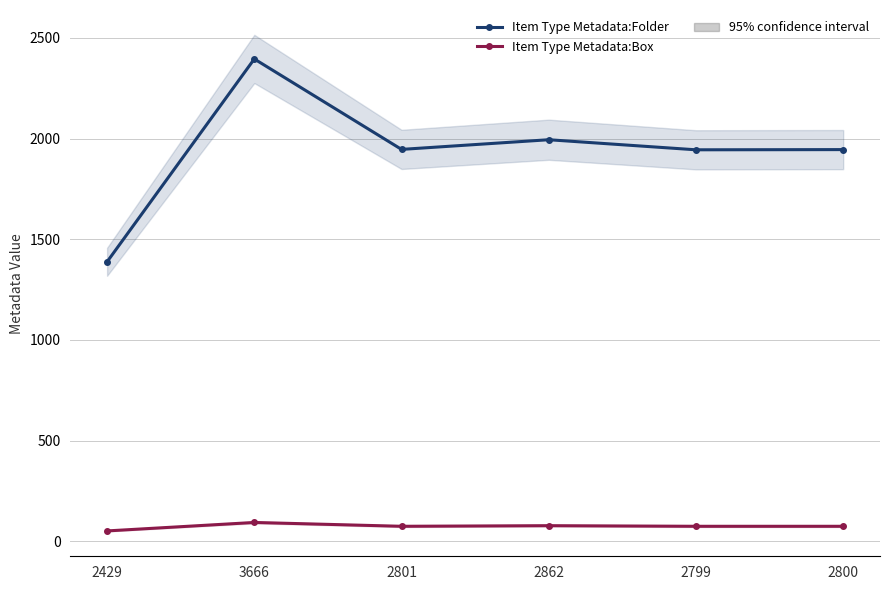

True or false: Item Type Metadata:Folder has a value of 1103 at 2800.

False